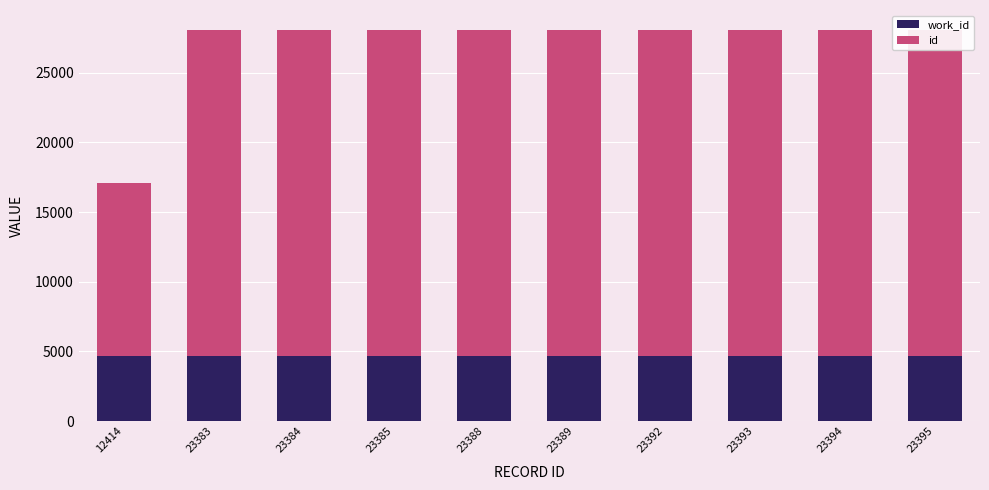

At which label does work_id reach its peak?

23383